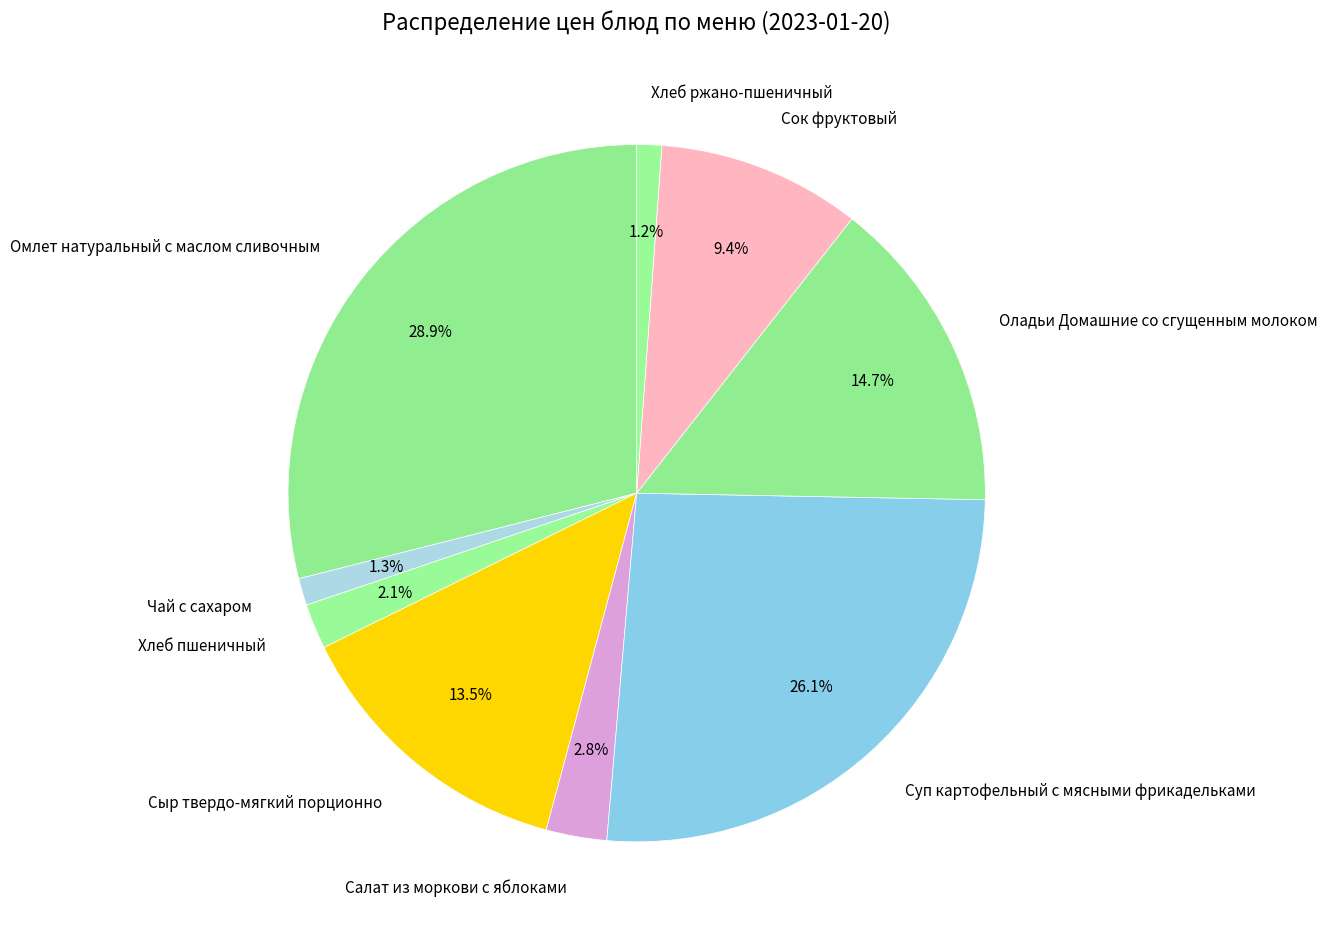

Which slice is the largest?

Омлет натуральный с маслом сливочным